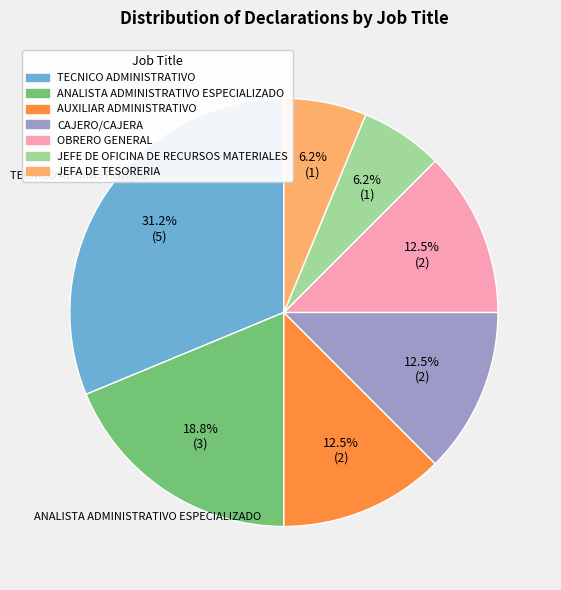

Is it true that JEFE DE OFICINA DE RECURSOS MATERIALES is 6% of the pie?

True